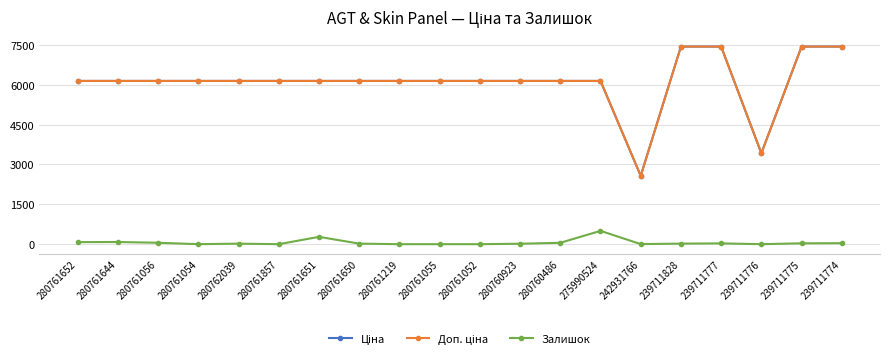

What is the total value across all series at 275990524?

12787.5